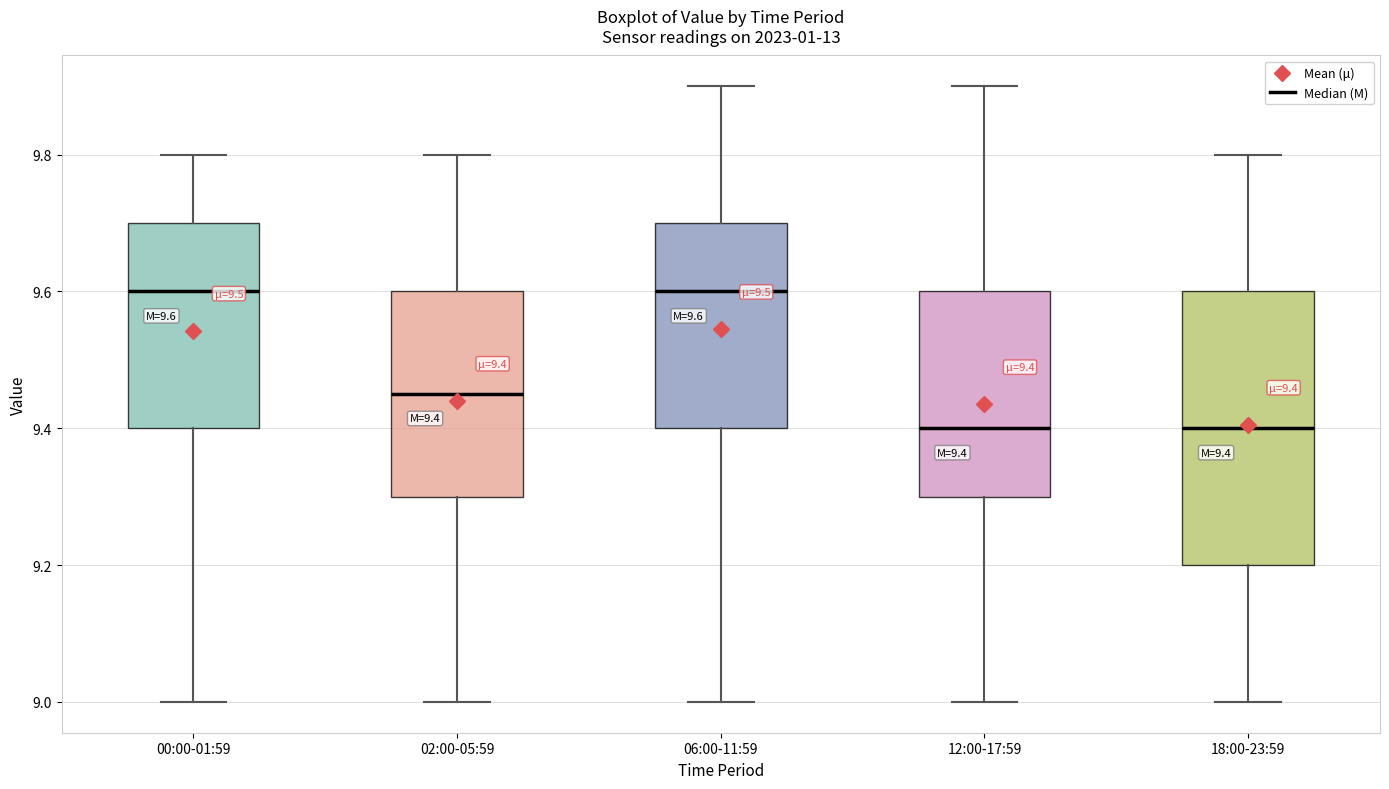

Which box is the tallest, from its lower edge to its upper edge?

18:00-23:59